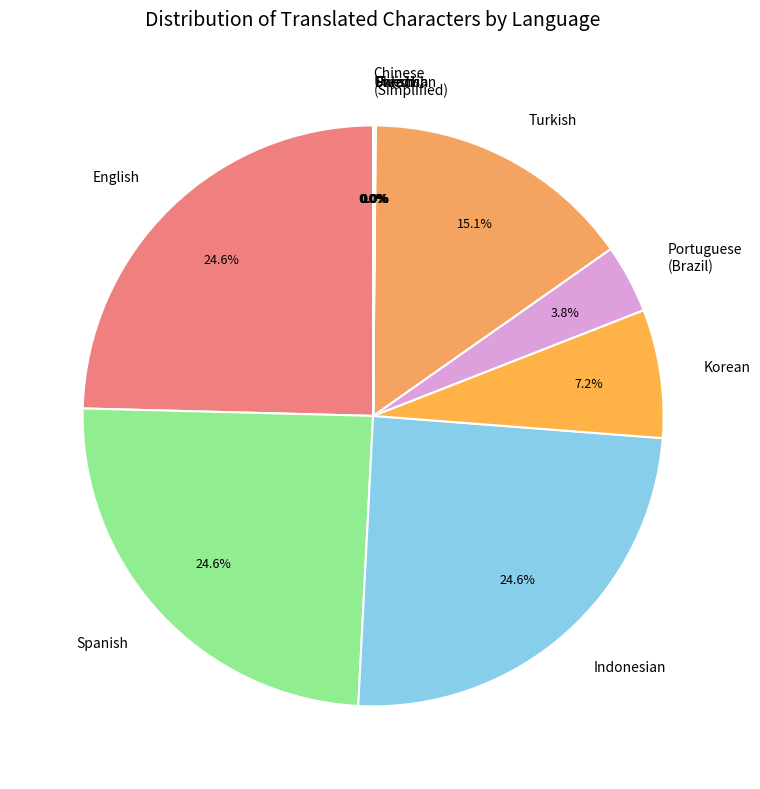

Combined, what portion of the pie is Turkish and English?

39.7%